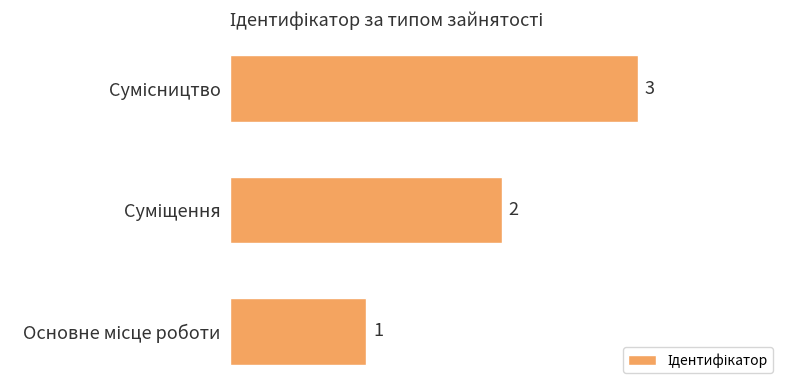

What is the maximum value shown in the chart?

3